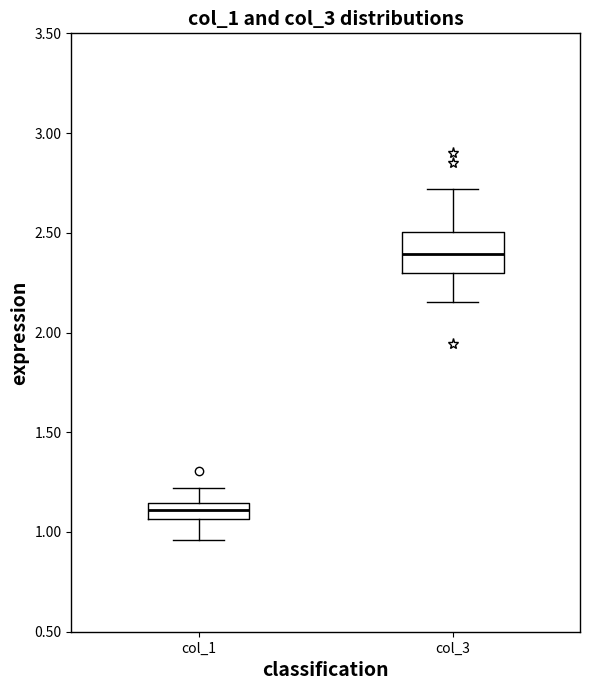

Which box has the highest median line?

col_3